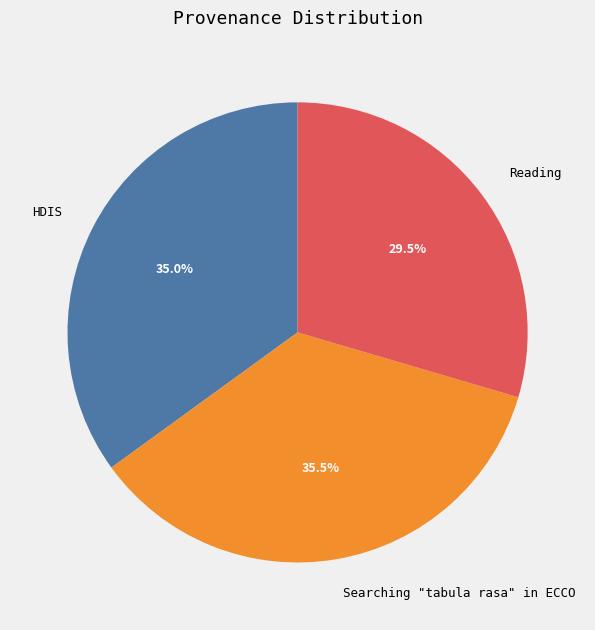

Count the number of slices in the pie.

3